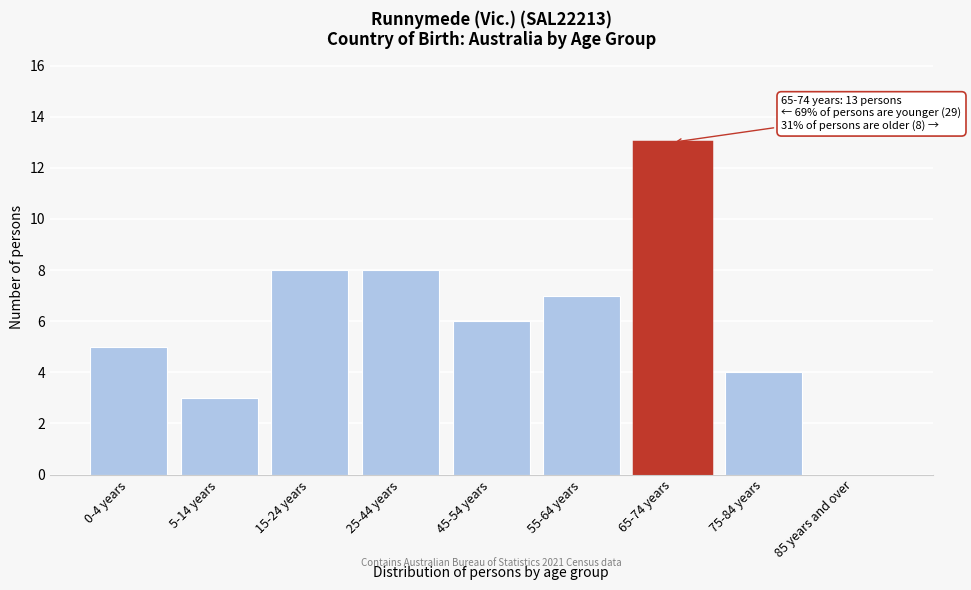

Reading left to right, what are all the values shown in this chart?

0-4 years=5	5-14 years=3	15-24 years=8	25-44 years=8	45-54 years=6	55-64 years=7	65-74 years=13	75-84 years=4	85 years and over=0